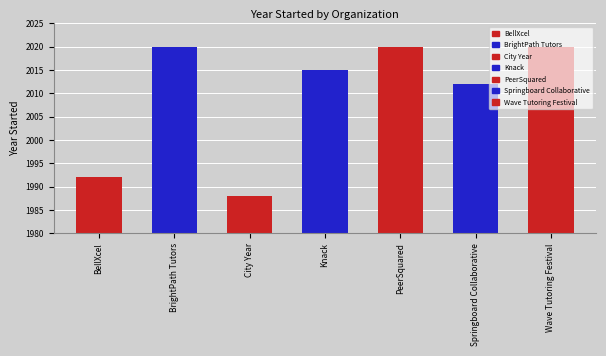

What is the sum of the values at Springboard Collaborative and BellXcel?

4004